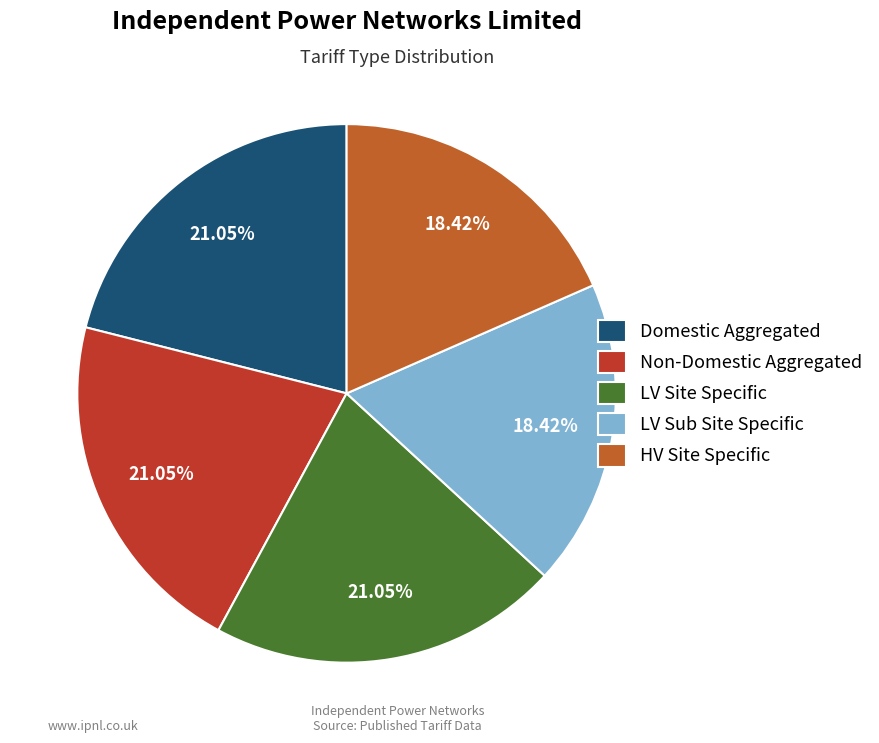

The LV Sub Site Specific slice represents 1% of the pie. True or false?

False